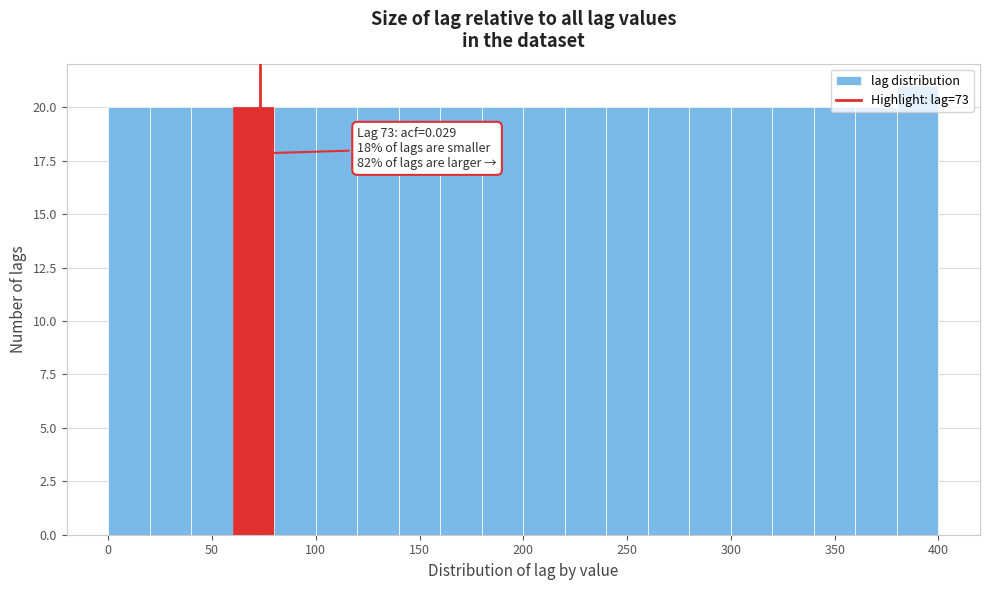

Over which range of the x-axis is the bar tallest?

380 to 400